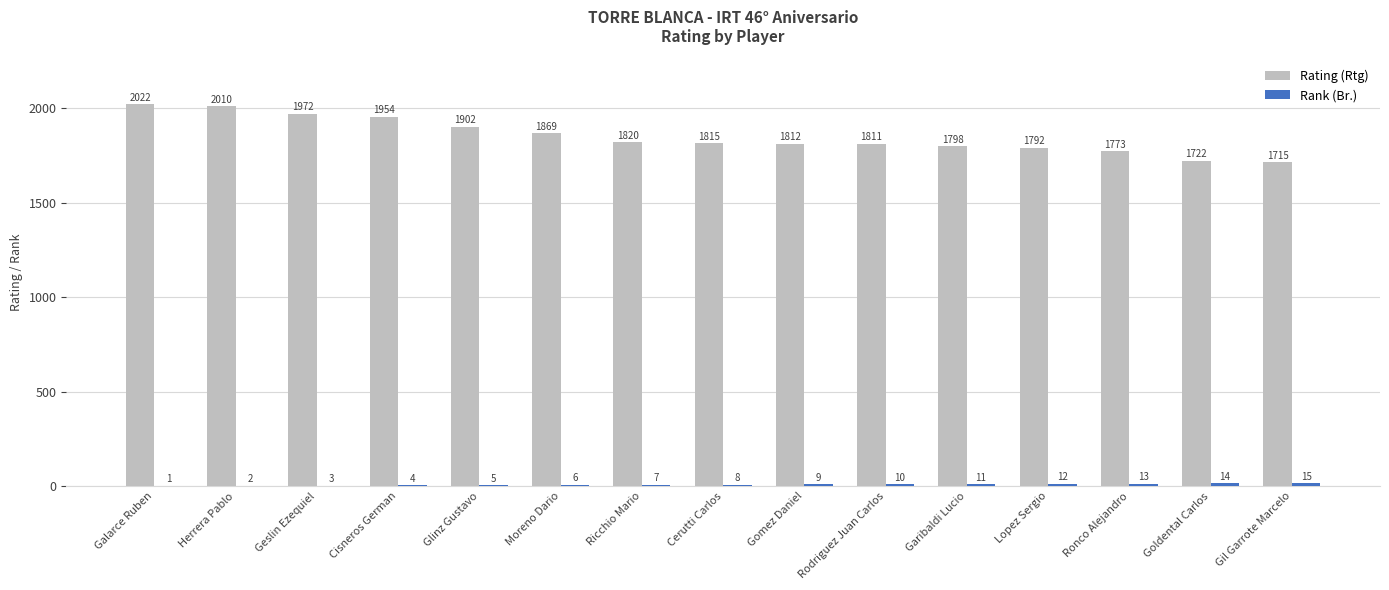

What is the highest value of the Rating (Rtg) series?

2022